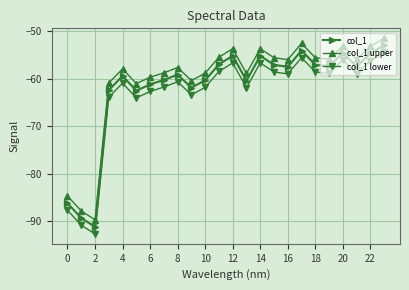

How many values in the col_1 upper series exceed -55?

6